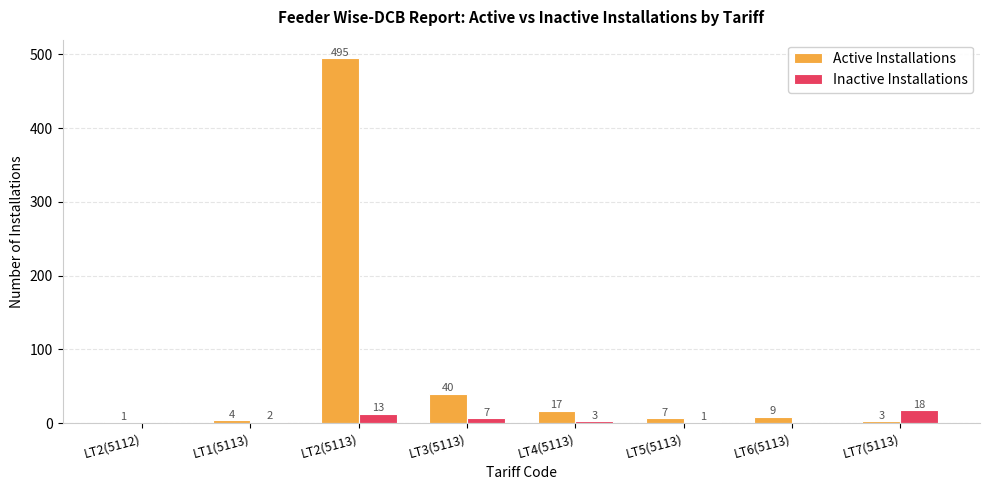

At which label does Inactive Installations reach its peak?

LT7(5113)